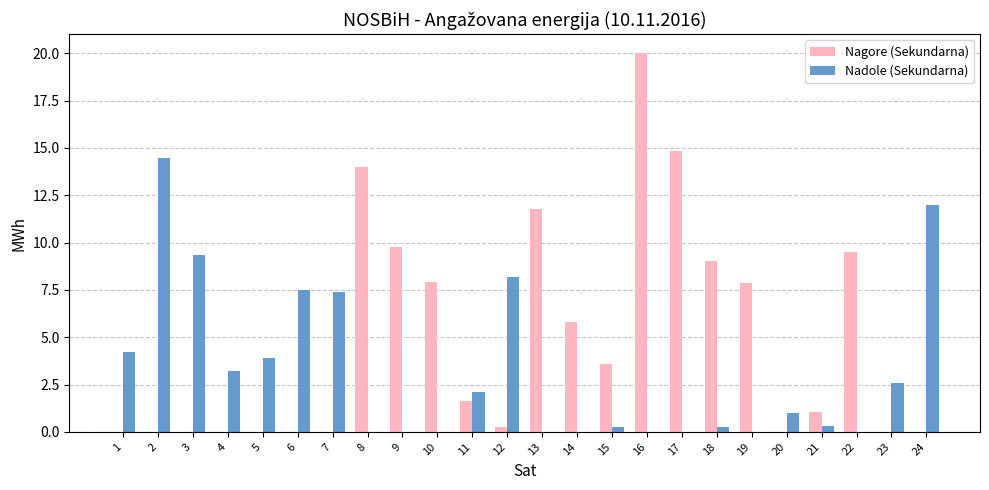

Where does the Nagore (Sekundarna) series first go above 1?

8